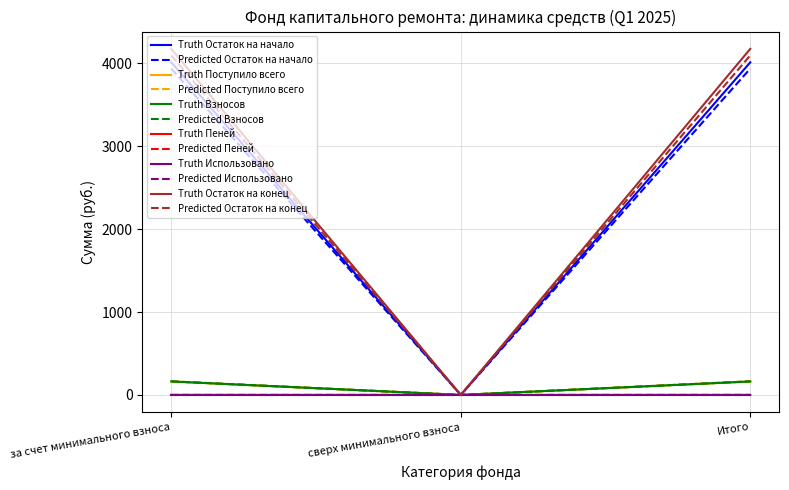

The Predicted Использовано series shows 0.0 at сверх минимального взноса. True or false?

True